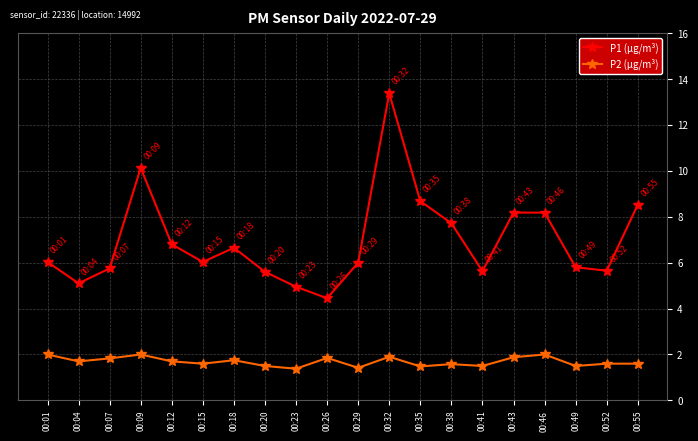

Which series changed the most between 00:04 and 00:29?

P1 (µg/m³)